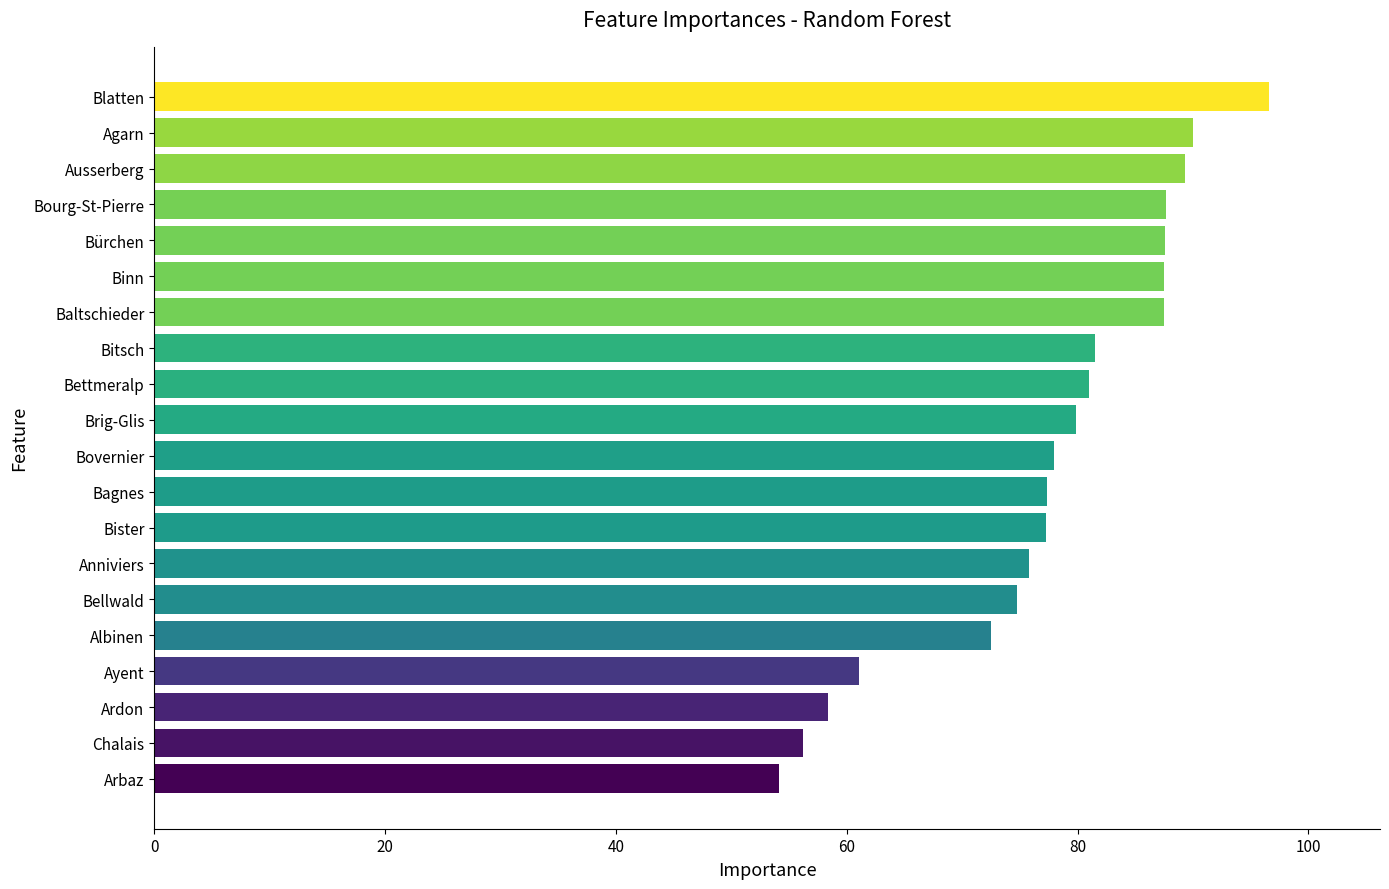

What is the minimum value shown in the chart?

54.1